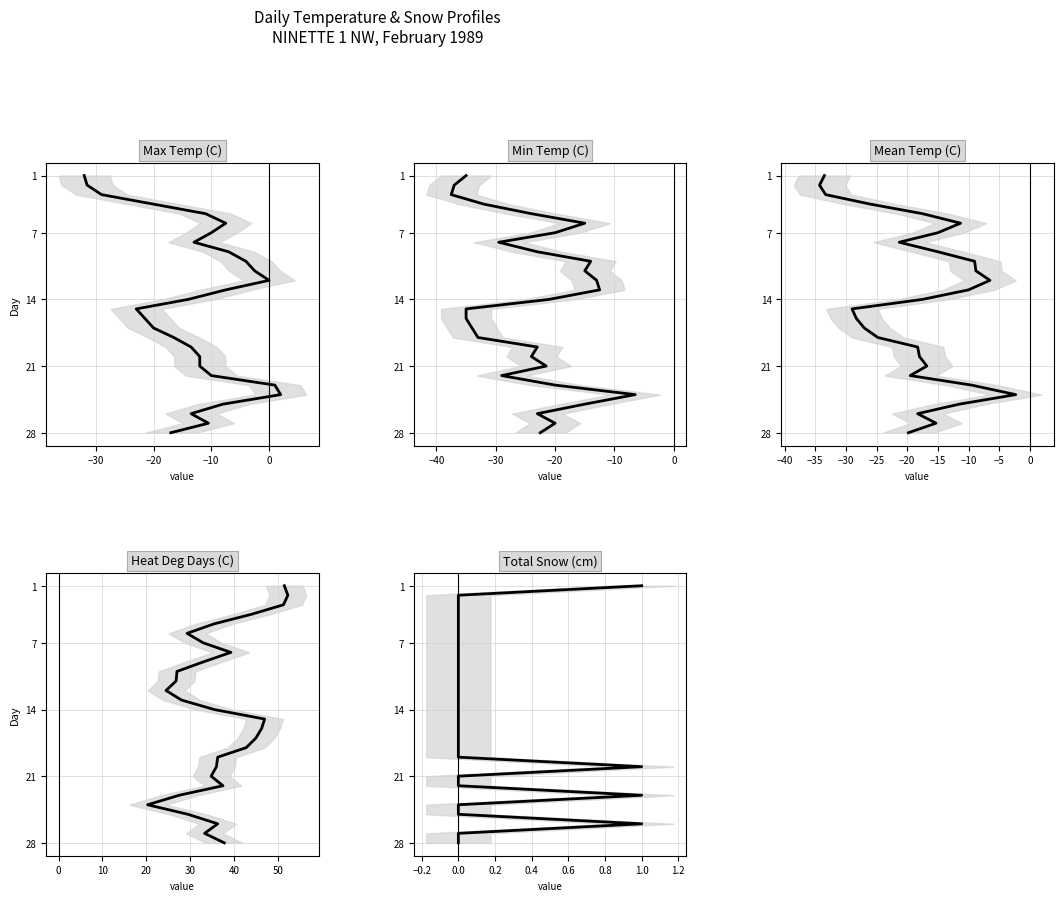

True or false: Heat Deg Days (C) and Min Temp (C) cross at least once.

False